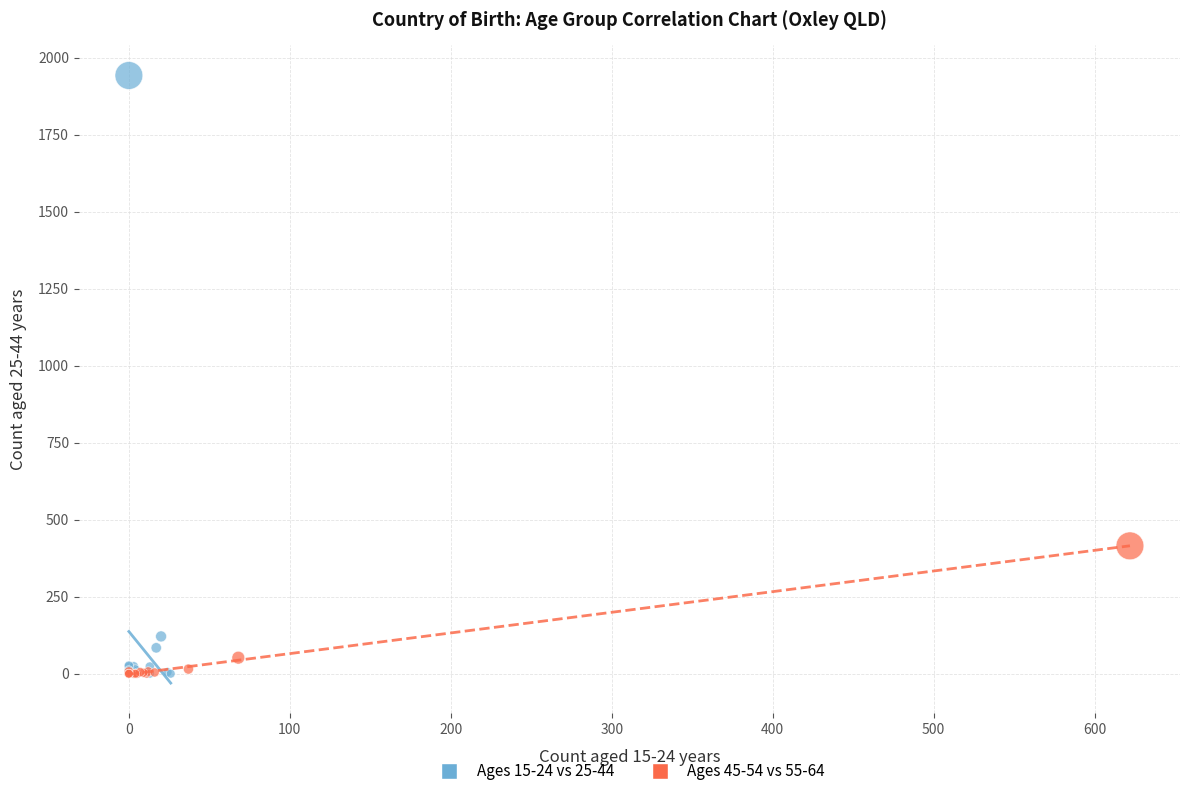

Which series has the widest spread of Y values?

Ages 15-24 vs 25-44